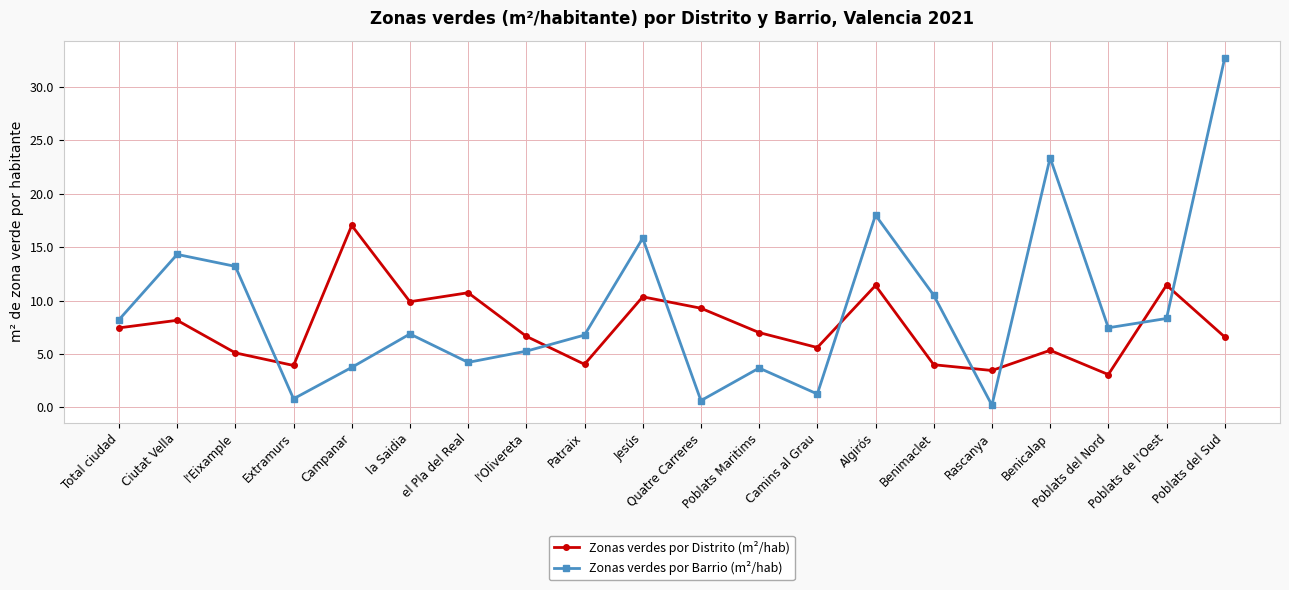

Rank the series by their maximum value, from lowest to highest.

Zonas verdes por Distrito (m²/hab), Zonas verdes por Barrio (m²/hab)